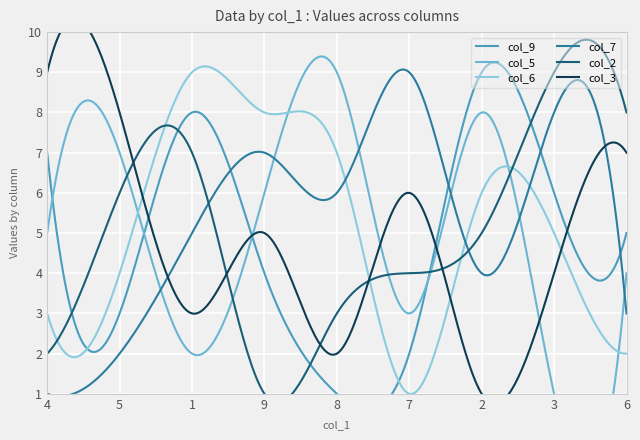

What is the minimum value for col_6?

1.0